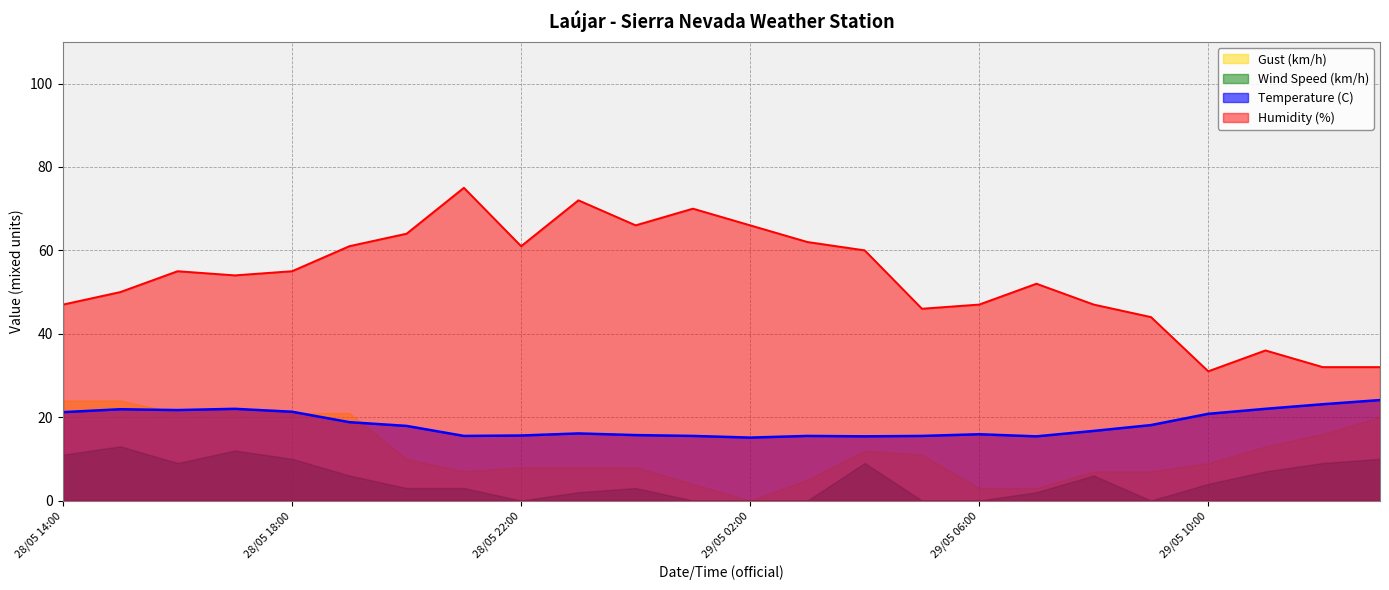

At which category is the sum across all series the highest?

28/05 21:00